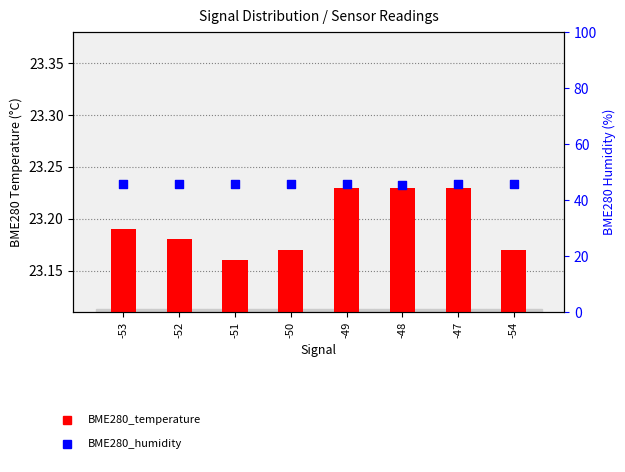

What is the total value across all series at -51?

69.0